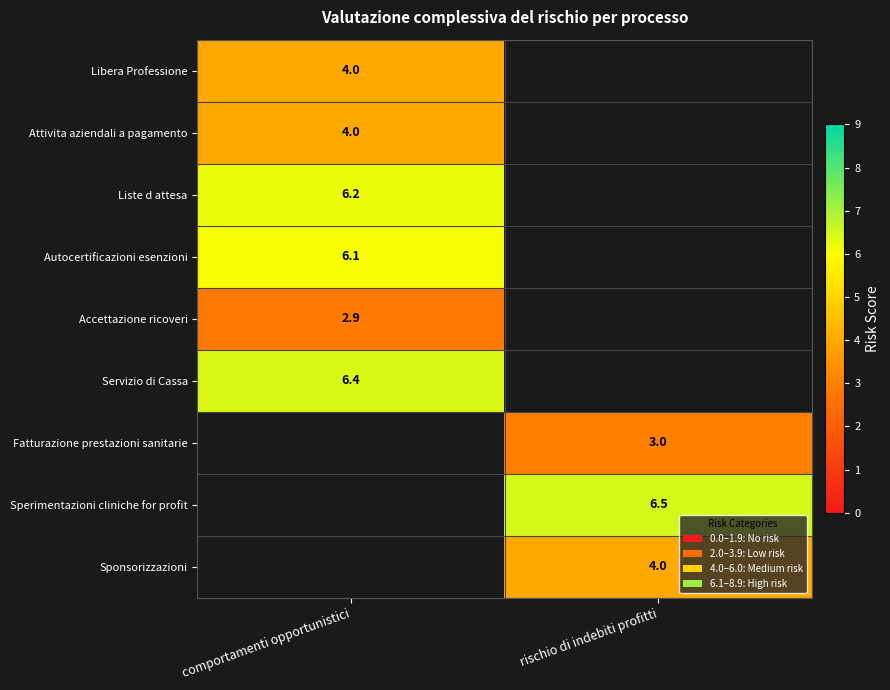

True or false: Autocertificazioni esenzioni has a value of 1.2 at comportamenti opportunistici.

False